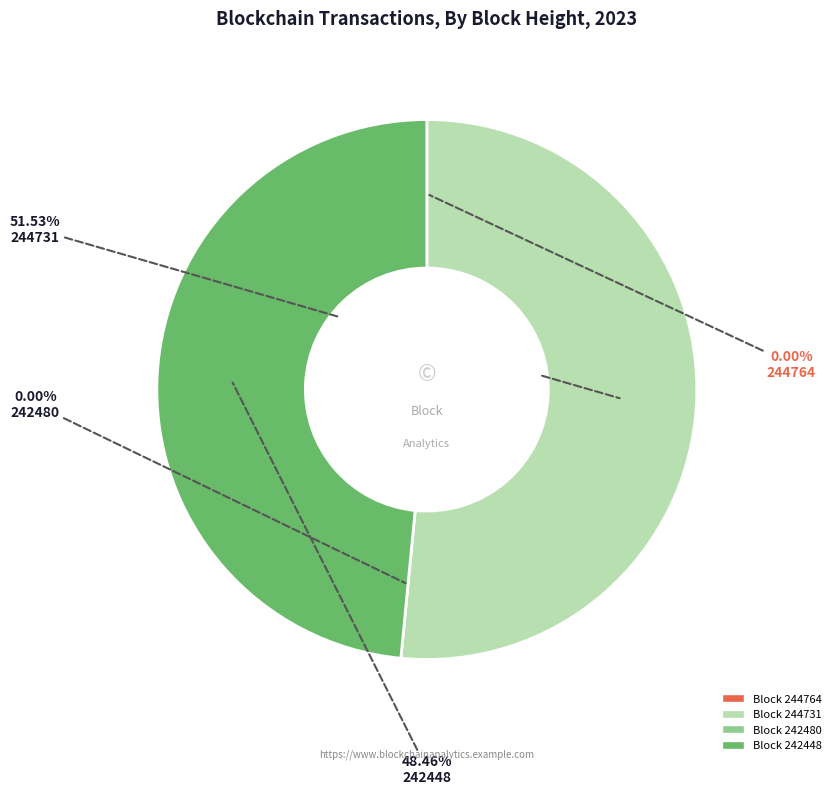

To the nearest percent, what is the average slice percentage?

25%